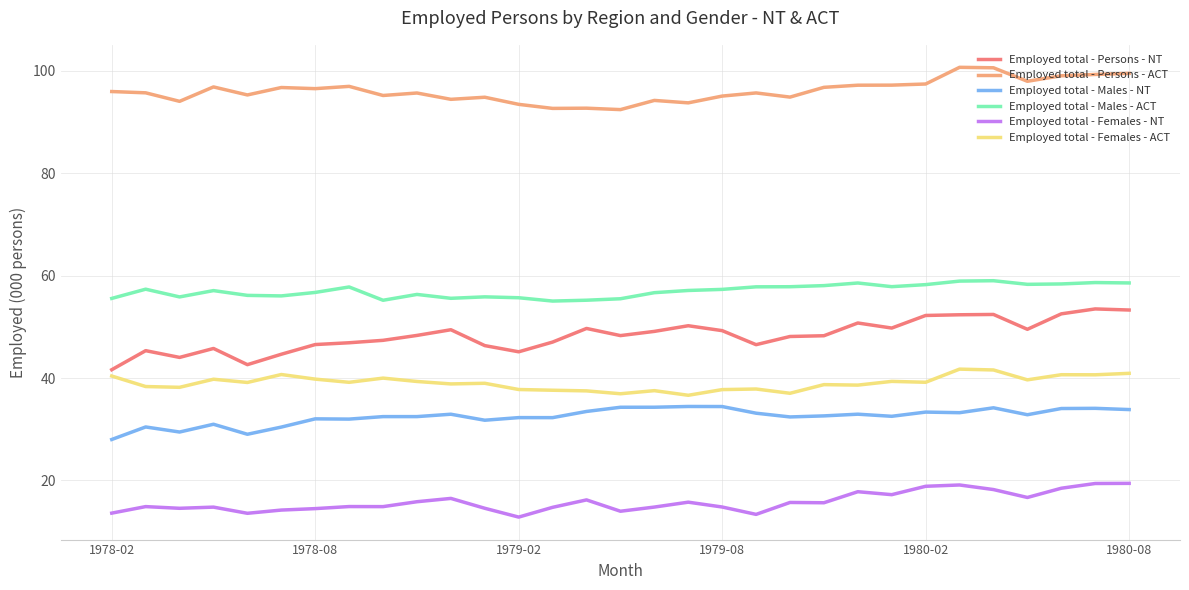

Which series has the largest total across all categories?

Employed total - Persons - ACT